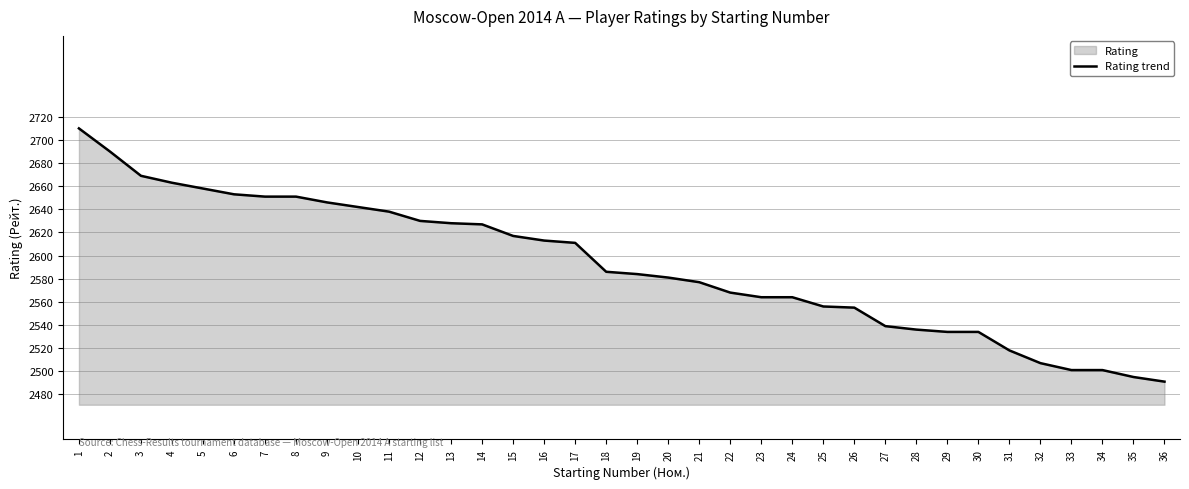

Approximately how many times larger is the value at 17 compared to 36?

1.0